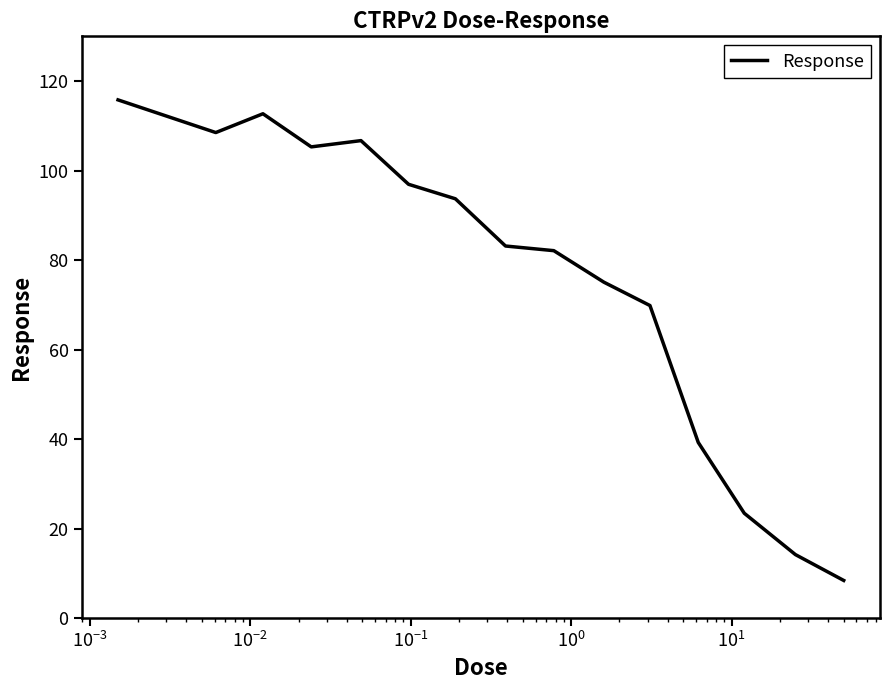

What is the difference between the maximum and minimum values?

107.4